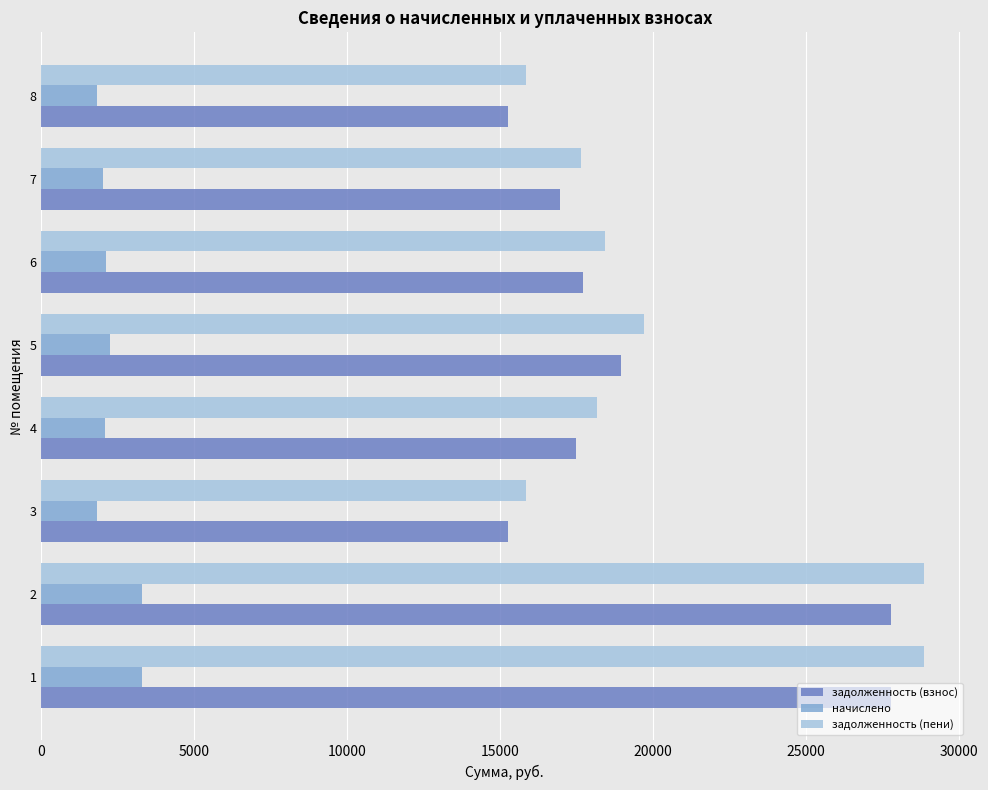

What is the difference between the задолженность (взнос) values at 6 and 1?

10038.8